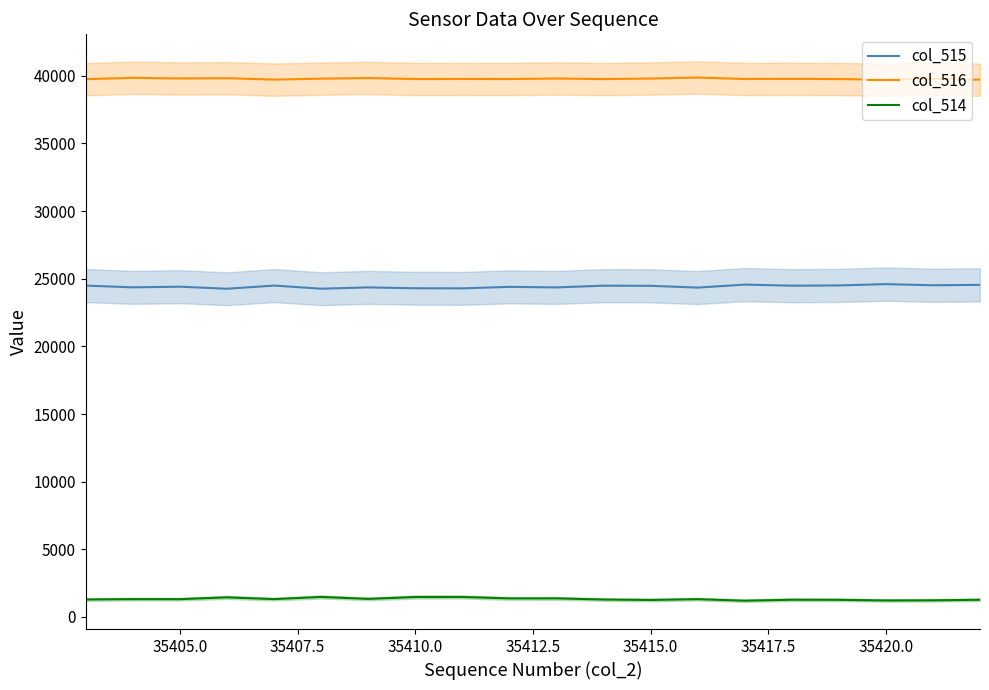

True or false: col_514 and col_516 cross at least once.

False